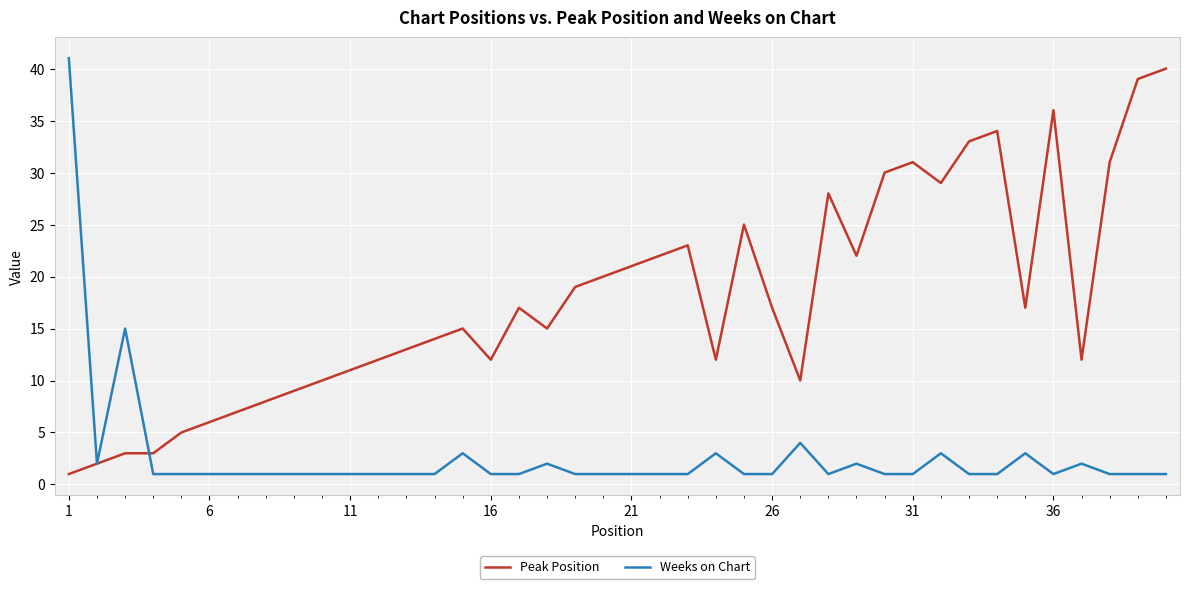

What is the greatest value displayed?

41